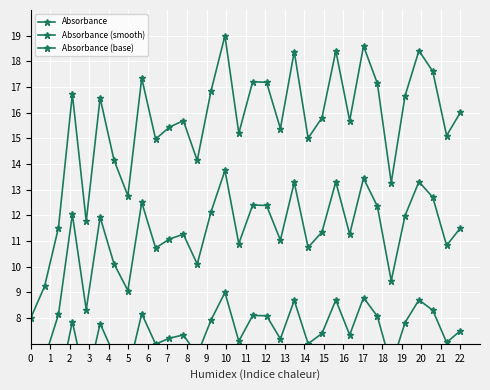

At which category is the sum across all series the highest?

14